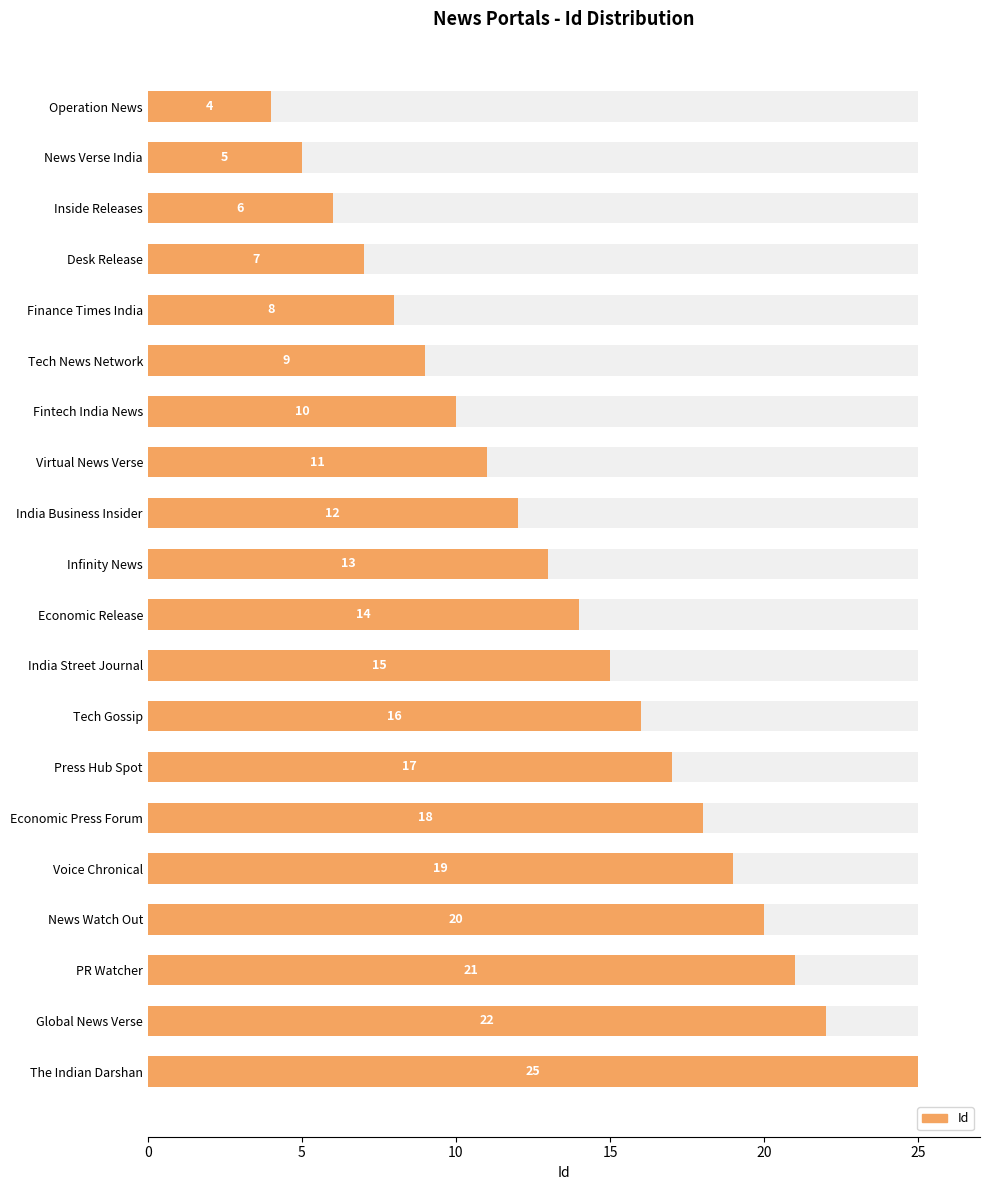

How many data points are less than 14?

10